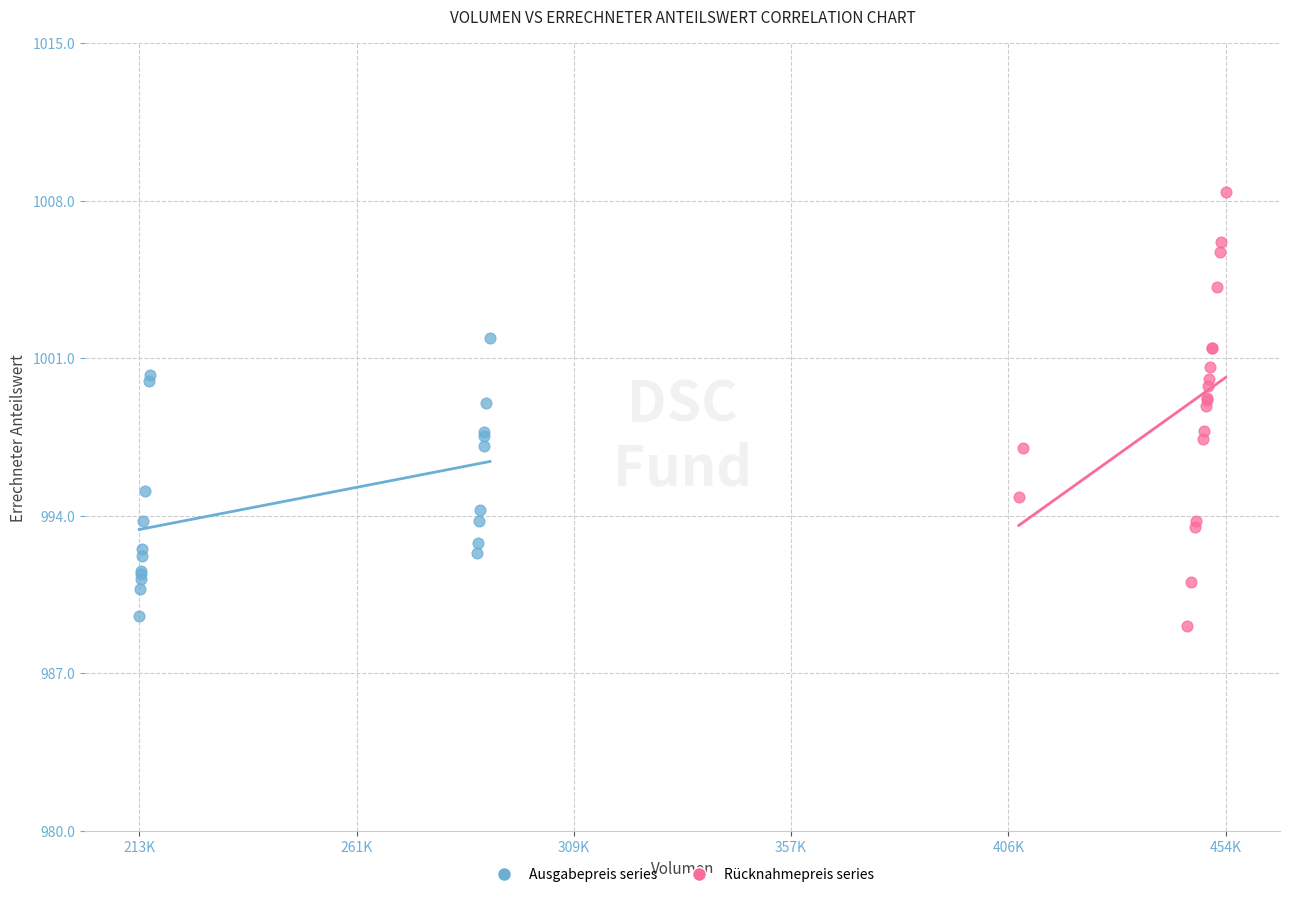

Which series reaches the maximum Y coordinate?

Rücknahmepreis series